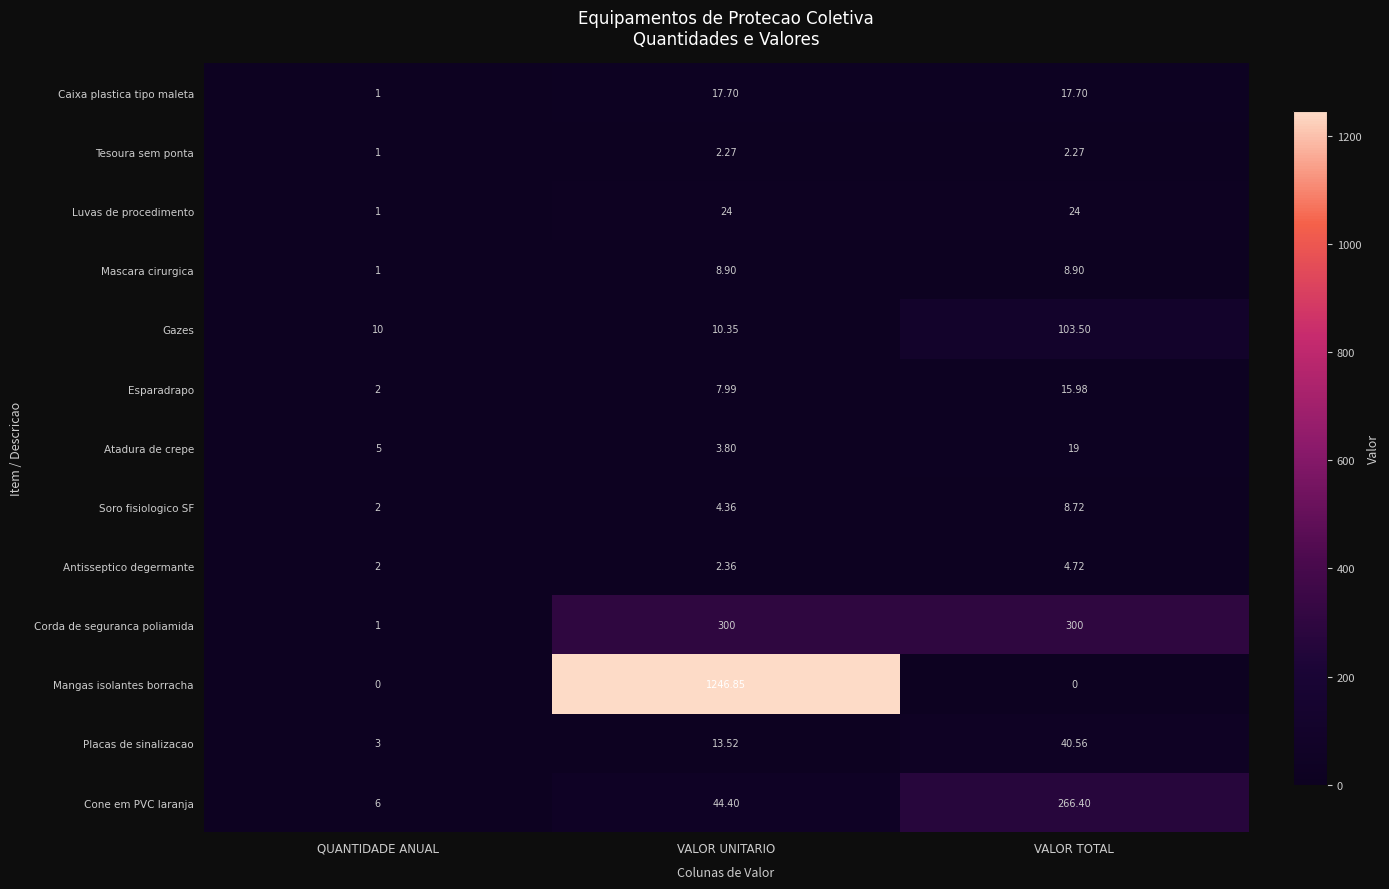

Which category has the lowest value in the Esparadrapo series?

QUANTIDADE ANUAL